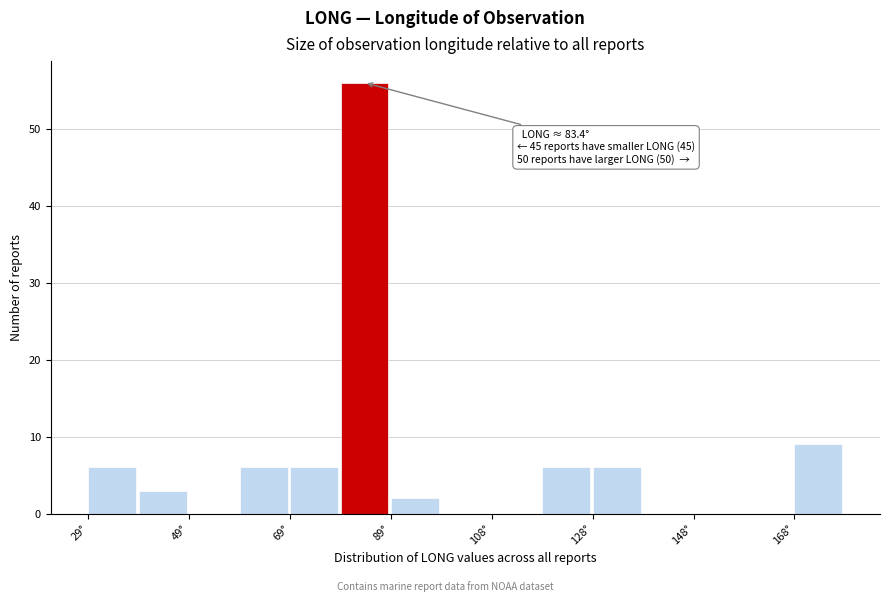

Over which range of the x-axis is the bar tallest?

78 to 88